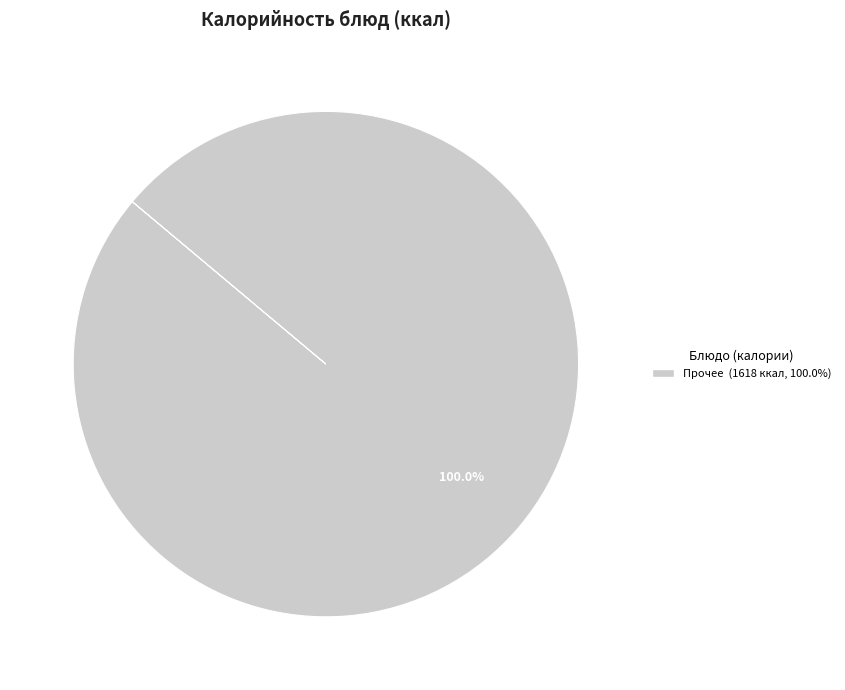

Is there a majority slice in this chart?

Yes